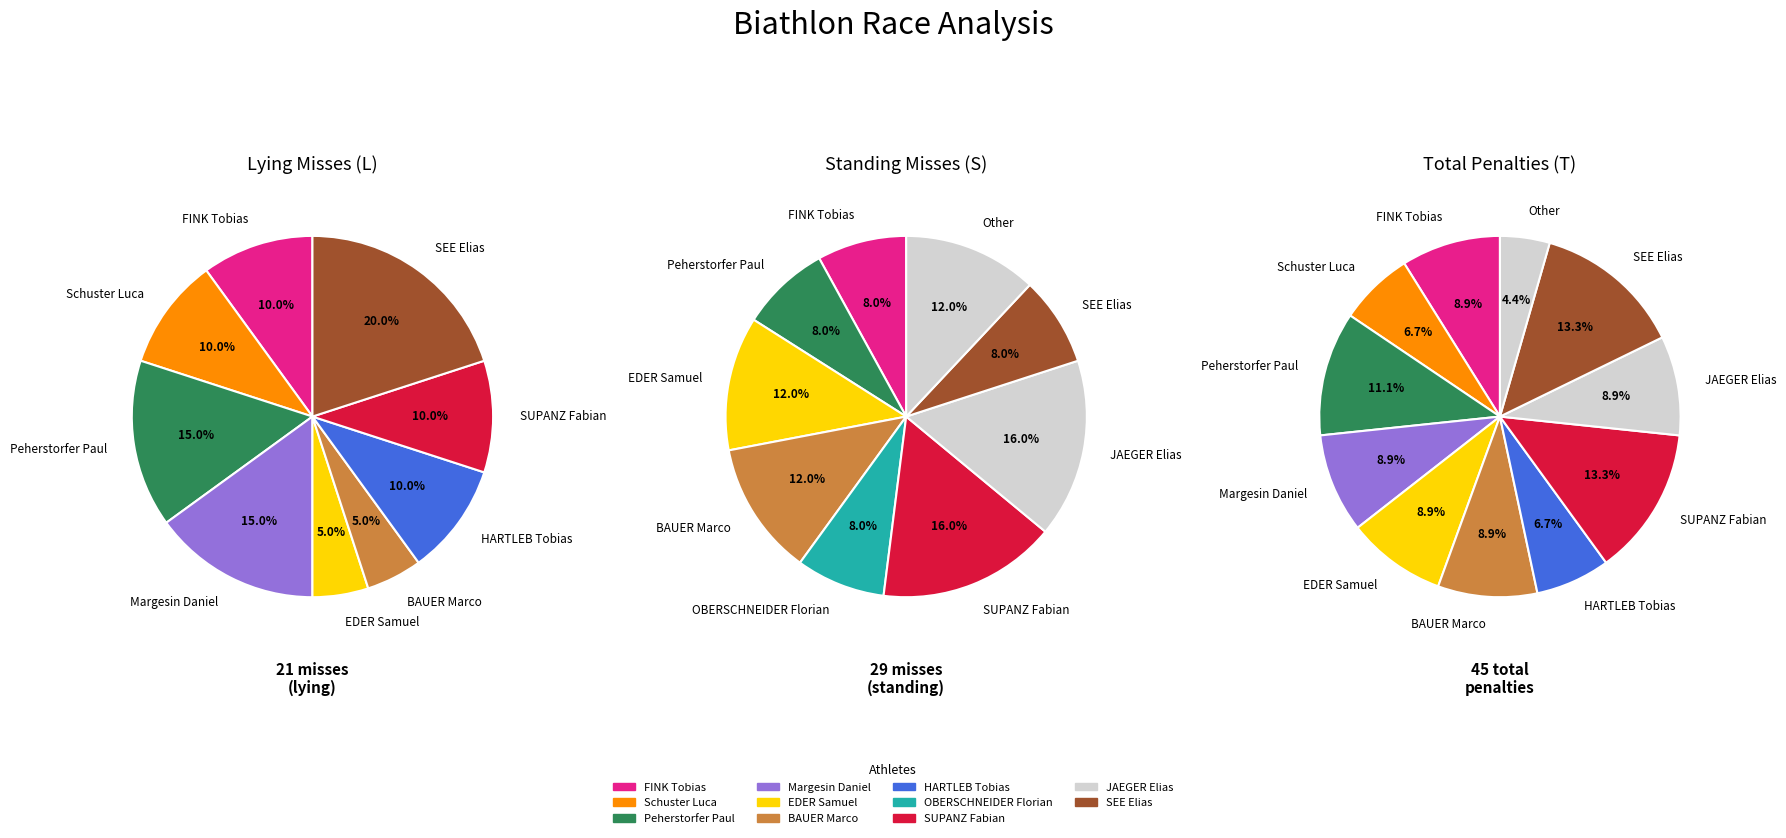

Does FINK Tobias account for over 50% of the chart?

No